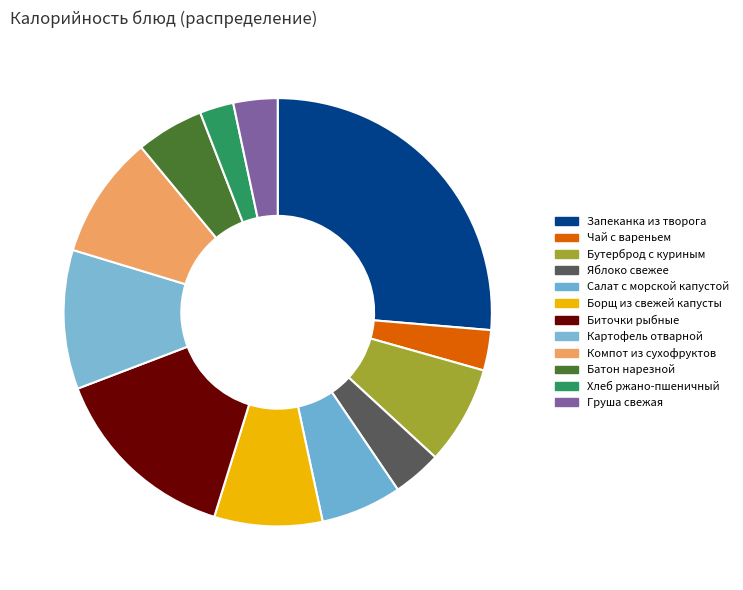

Rank the categories by value from highest to lowest.

Запеканка из творога, Биточки рыбные, Картофель отварной, Компот из сухофруктов, Борщ из свежей капусты, Бутерброд с куриным, Салат с морской капустой, Батон нарезной, Яблоко свежее, Груша свежая, Чай с вареньем, Хлеб ржано-пшеничный